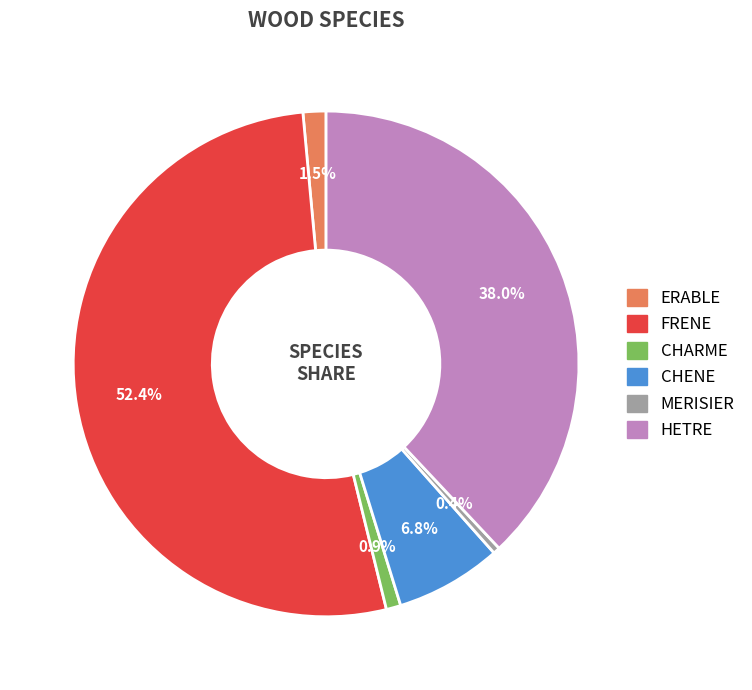

Which category has the biggest portion of the pie?

FRENE